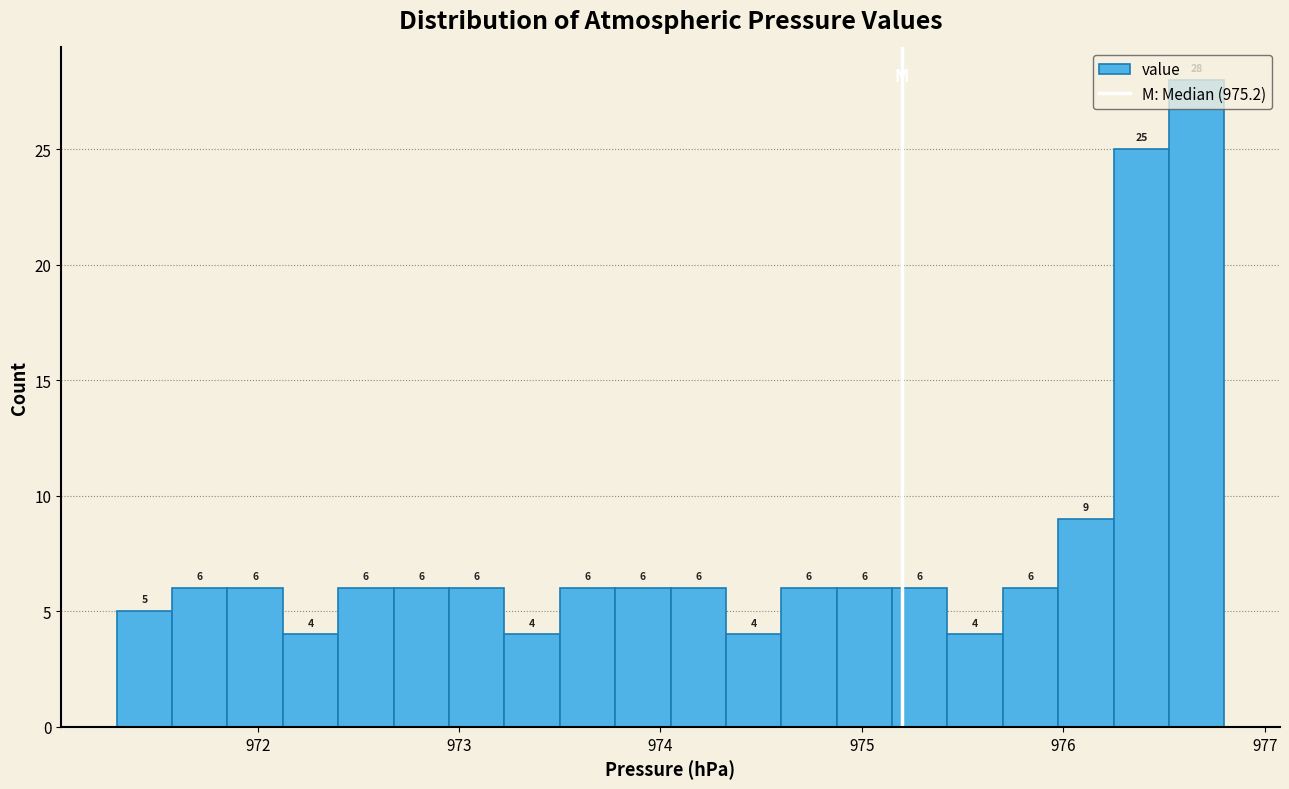

Read against the x-axis, roughly where is the centre of the tallest bar?

976.7